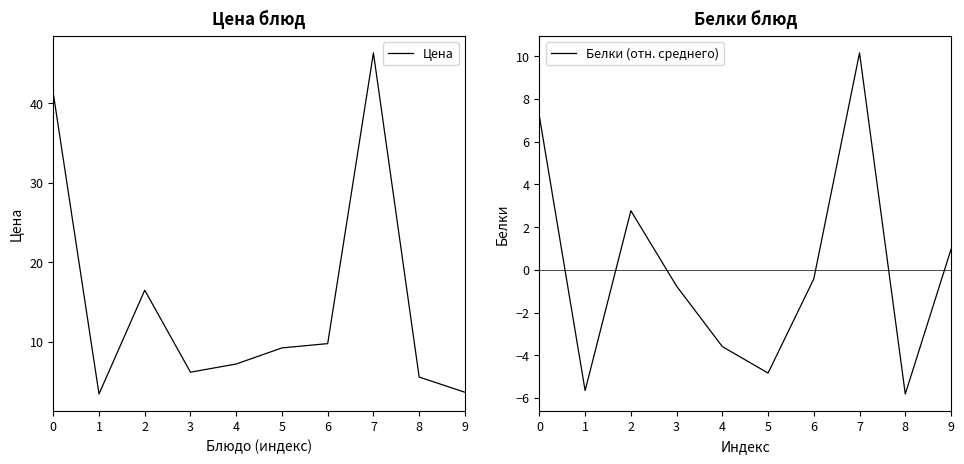

What is the difference between the second highest and second lowest values in the Цена series?

37.5